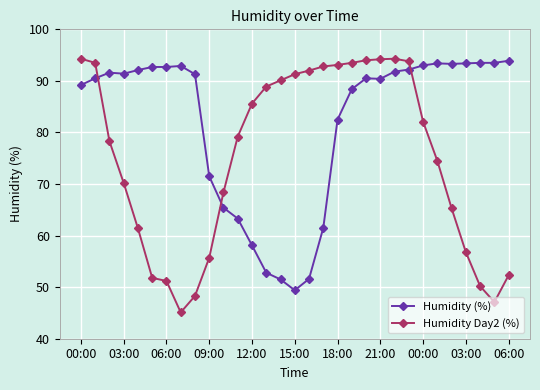

Rank the series by their average value, from highest to lowest.

Humidity (%), Humidity Day2 (%)